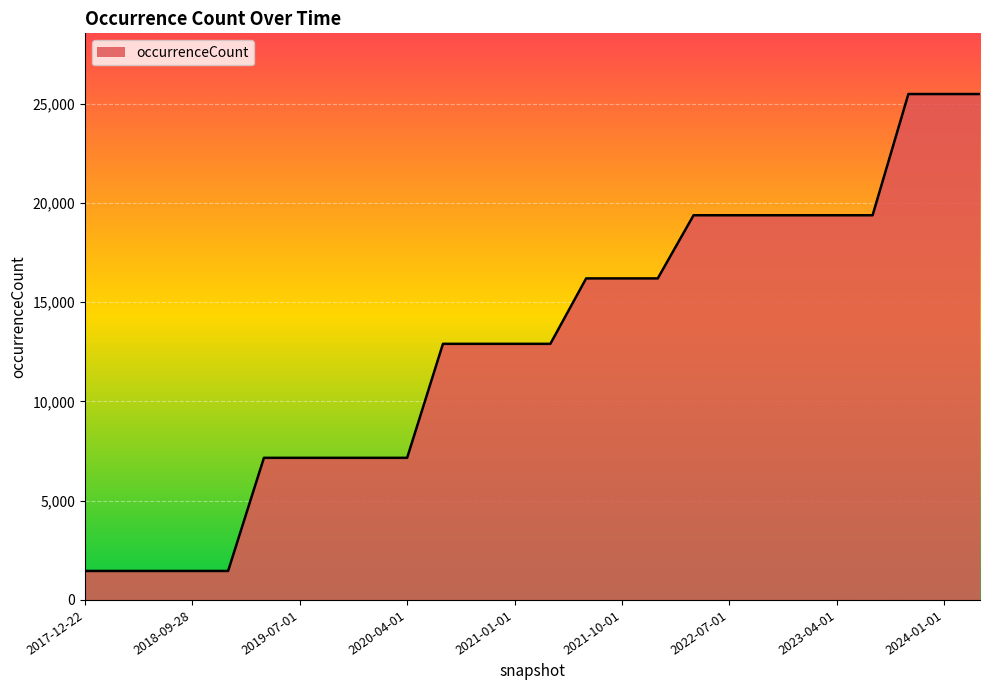

How many values are between 7160 and 19383?

18